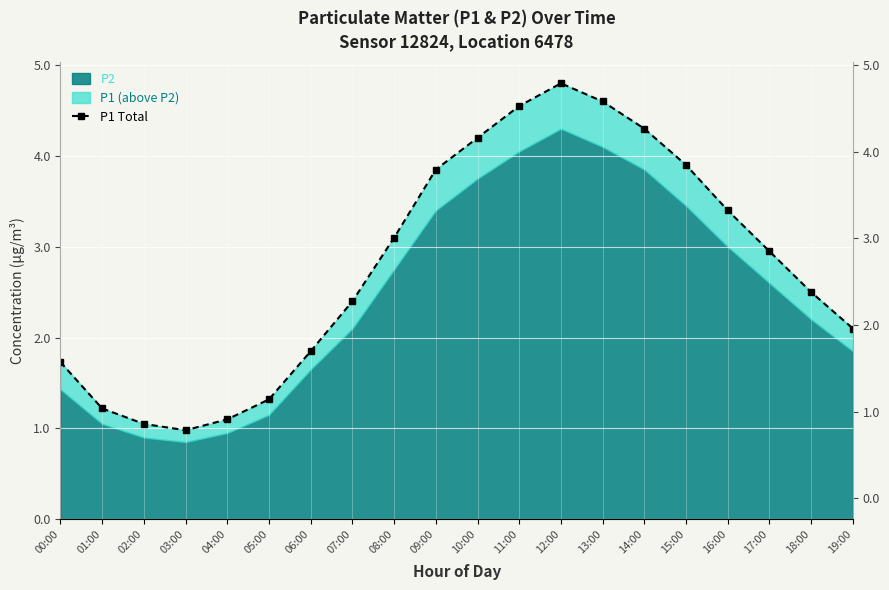

How many categories are shown in the chart?

20